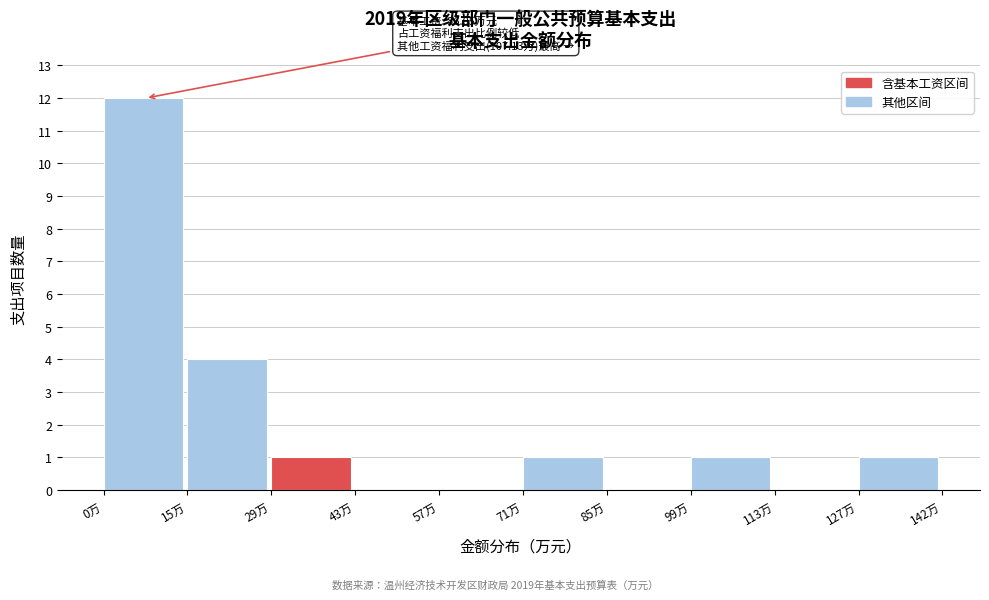

Which range on the x-axis has the tallest bar?

0 to 14